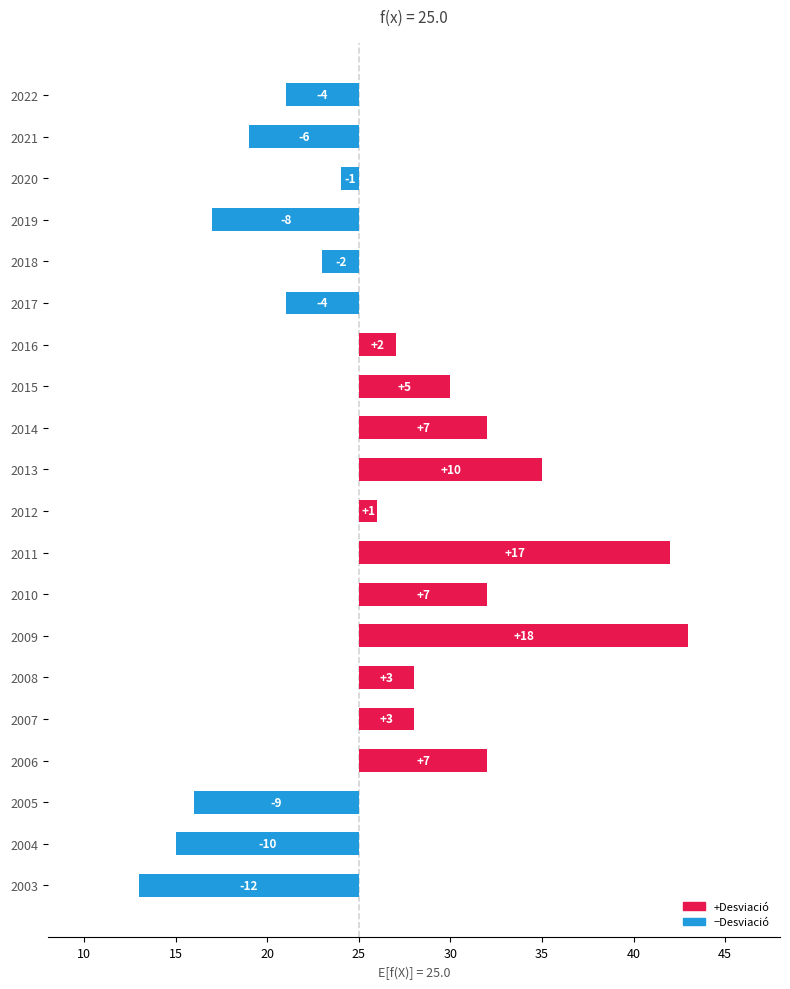

True or false: the data shows 12 at 2010.

False